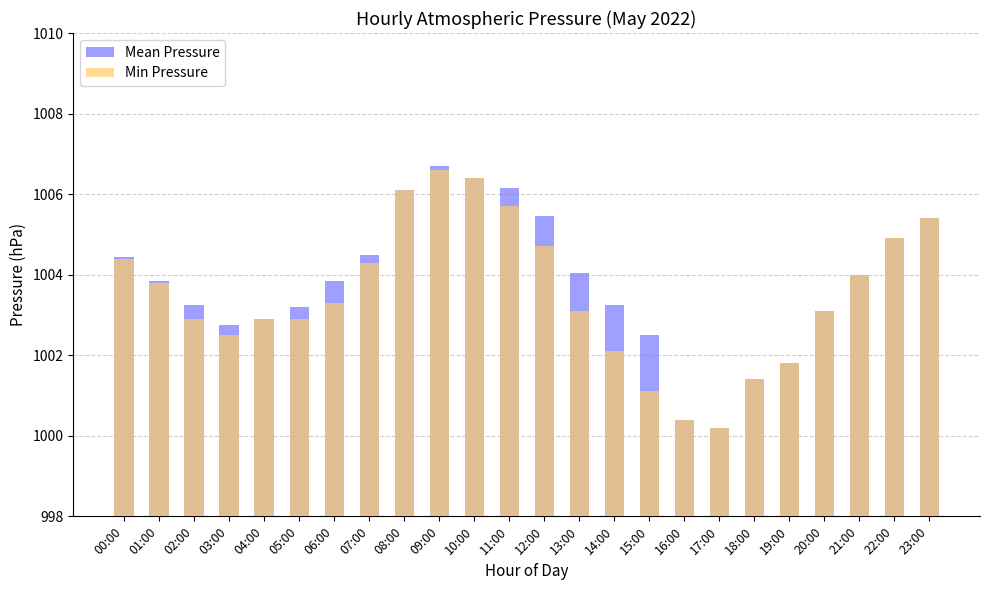

Reading right to left, transcribe all the data shown in this chart.

Mean Pressure: 23:00=1005.4	22:00=1004.9	21:00=1004.0	20:00=1003.1	19:00=1001.8	18:00=1001.4	17:00=1000.2	16:00=1000.4	15:00=1002.5	14:00=1003.2	13:00=1004.0	12:00=1005.5	11:00=1006.1	10:00=1006.4	09:00=1006.7	08:00=1006.1	07:00=1004.5	06:00=1003.9	05:00=1003.2	04:00=1002.9	03:00=1002.8	02:00=1003.2	01:00=1003.9	00:00=1004.5
Min Pressure: 23:00=1005.4	22:00=1004.9	21:00=1004.0	20:00=1003.1	19:00=1001.8	18:00=1001.4	17:00=1000.2	16:00=1000.4	15:00=1001.1	14:00=1002.1	13:00=1003.1	12:00=1004.7	11:00=1005.7	10:00=1006.4	09:00=1006.6	08:00=1006.1	07:00=1004.3	06:00=1003.3	05:00=1002.9	04:00=1002.9	03:00=1002.5	02:00=1002.9	01:00=1003.8	00:00=1004.4